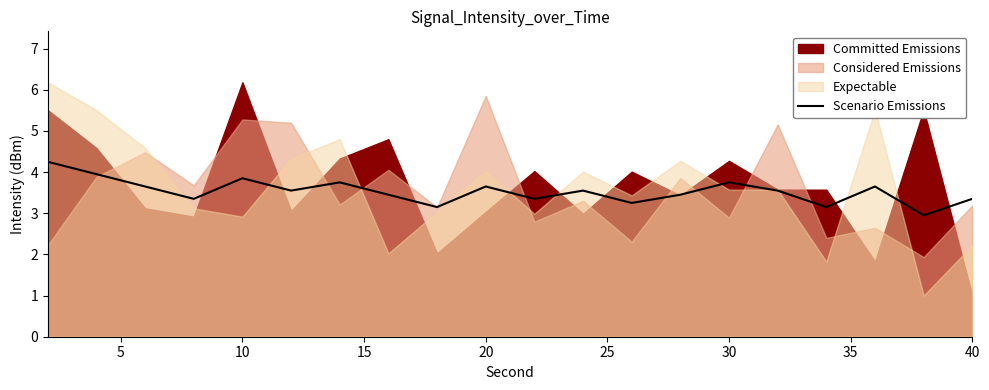

How many lines are shown in the chart?

1